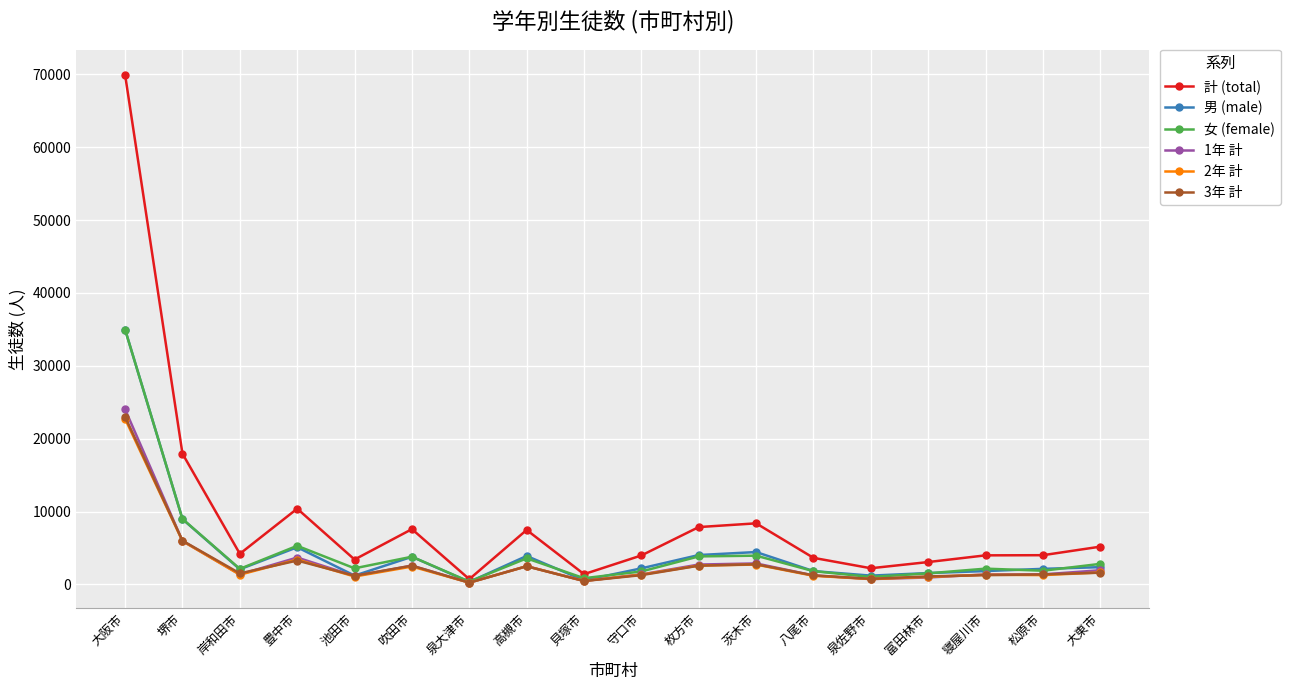

Where does the 男 (male) series first go above 2200?

大阪市